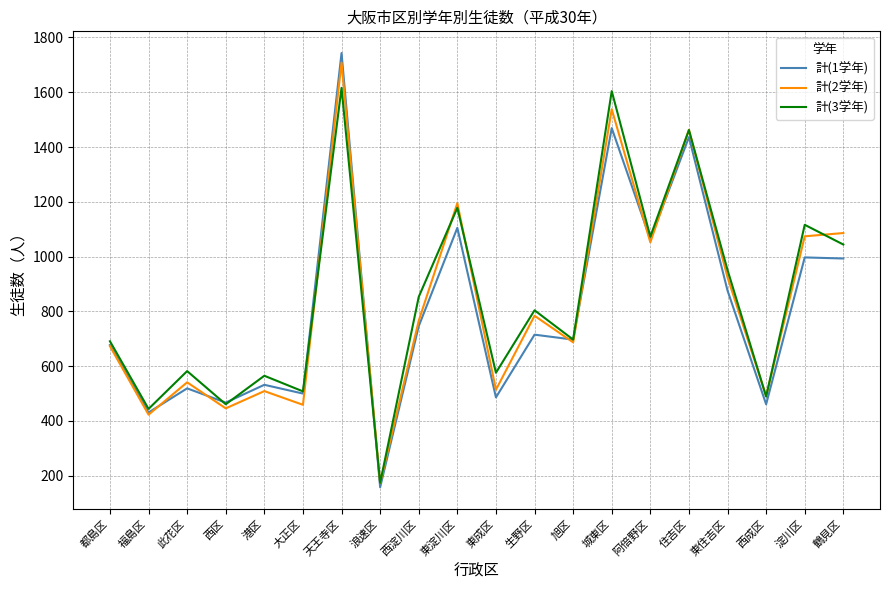

Is it true that 計(3学年) equals 150 at 大正区?

False